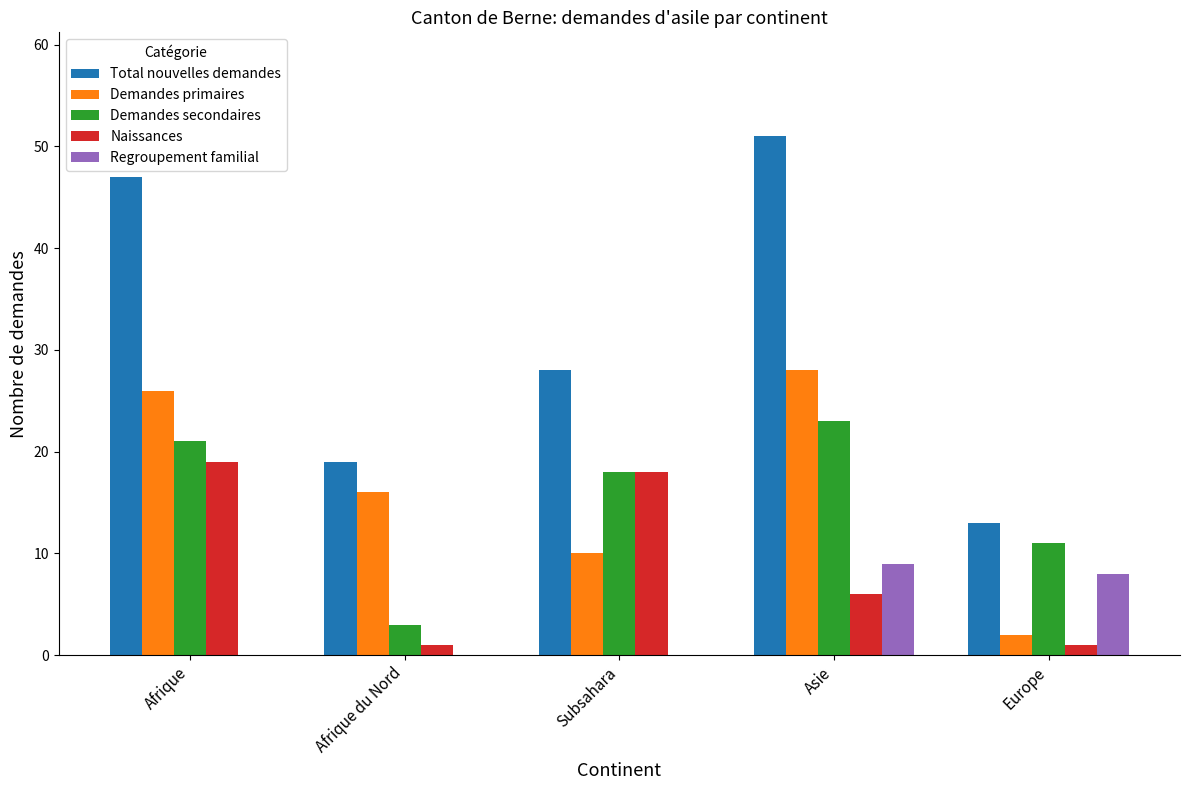

Are the bars grouped side by side (vs. stacked)?

Yes